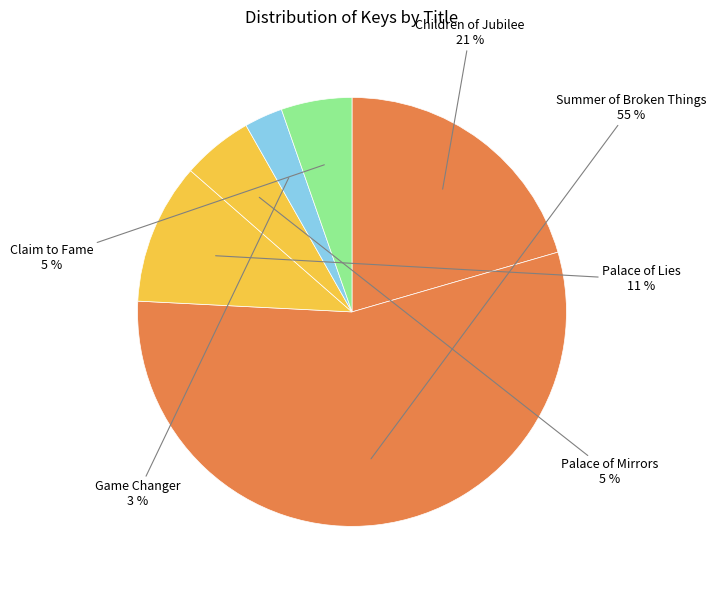

How many slices are in this pie chart?

6